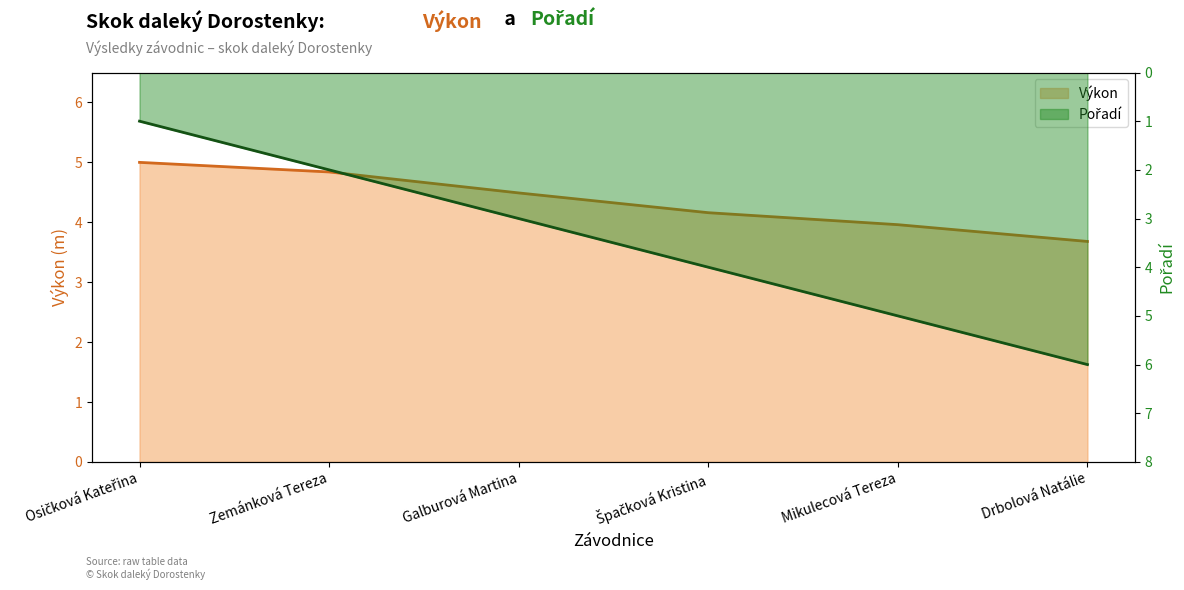

What is the value of the Výkon point at the 6th from the left?

3.7